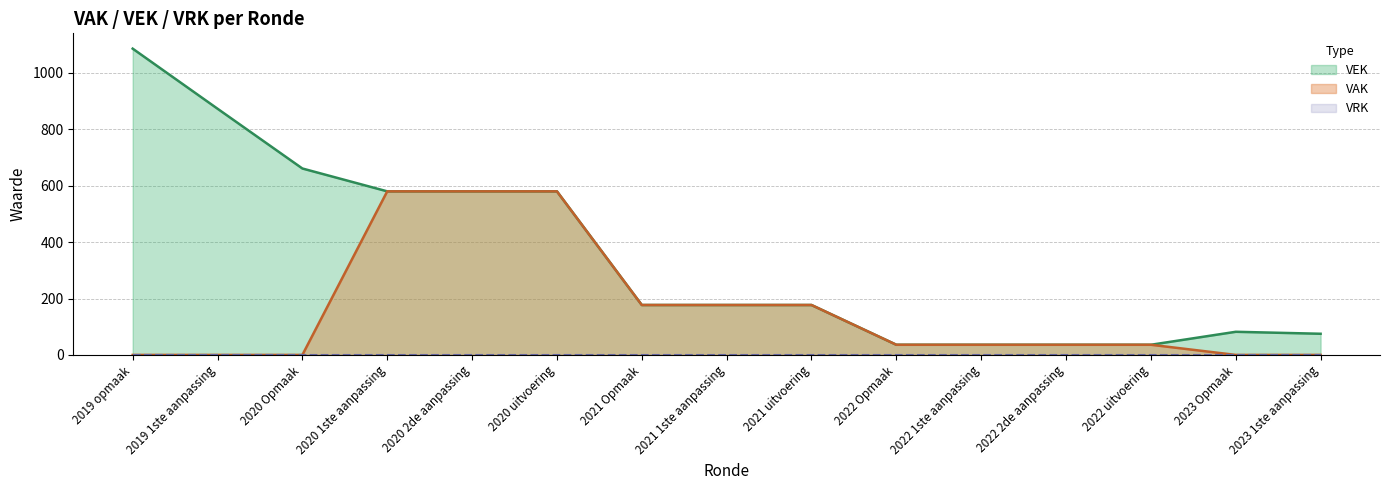

Which series has the largest range (max minus min)?

VEK